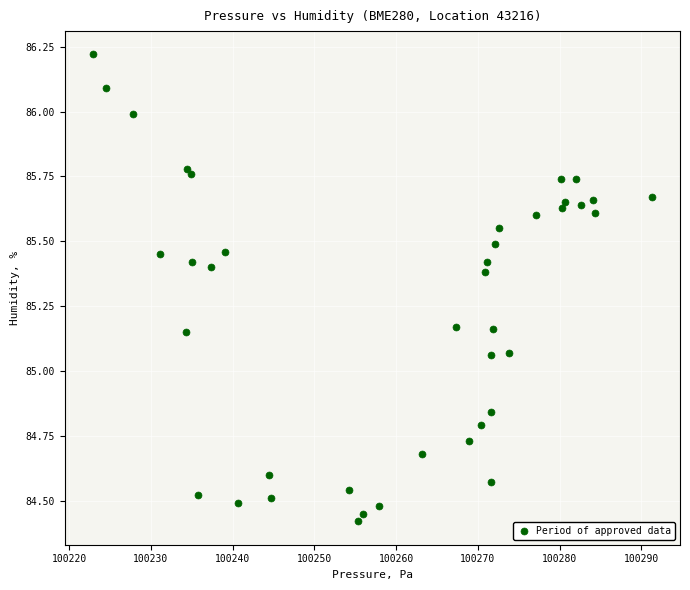

What is the range of Y values (max minus min)?

1.8